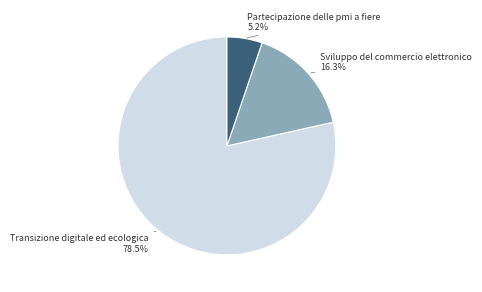

Is there any slice that represents more than half of the pie?

Yes